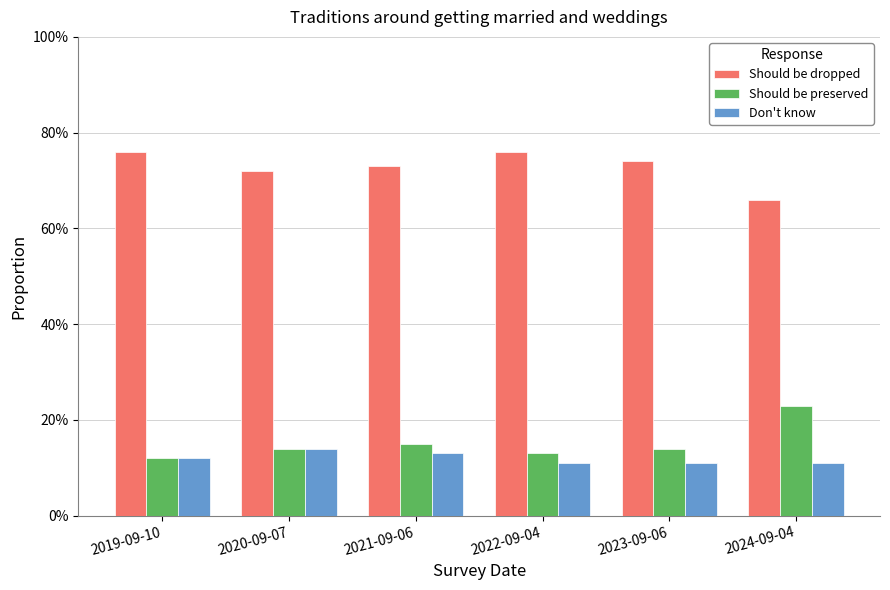

Reading right to left, what are all the values shown in this chart?

Should be dropped: 0.7	0.7	0.8	0.7	0.7	0.8
Should be preserved: 0.2	0.1	0.1	0.1	0.1	0.1
Don't know: 0.1	0.1	0.1	0.1	0.1	0.1